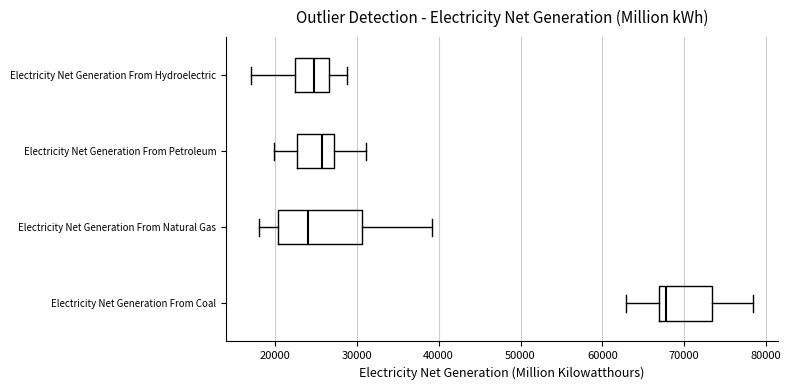

Reading bottom to top, transcribe this box plot: for each box, give where its median line is, the range the box spans, and where its two whiskers end, as read against the x-axis. The values are not printed on the chart, so give them approximately, as read against the axis.

Electricity Net Generation From Coal: median 68000, box 67000 to 73000, whiskers 63000 to 78000
Electricity Net Generation From Natural Gas: median 24000, box 20000 to 31000, whiskers 18000 to 39000
Electricity Net Generation From Petroleum: median 26000, box 23000 to 27000, whiskers 20000 to 31000
Electricity Net Generation From Hydroelectric: median 25000, box 22000 to 27000, whiskers 17000 to 29000